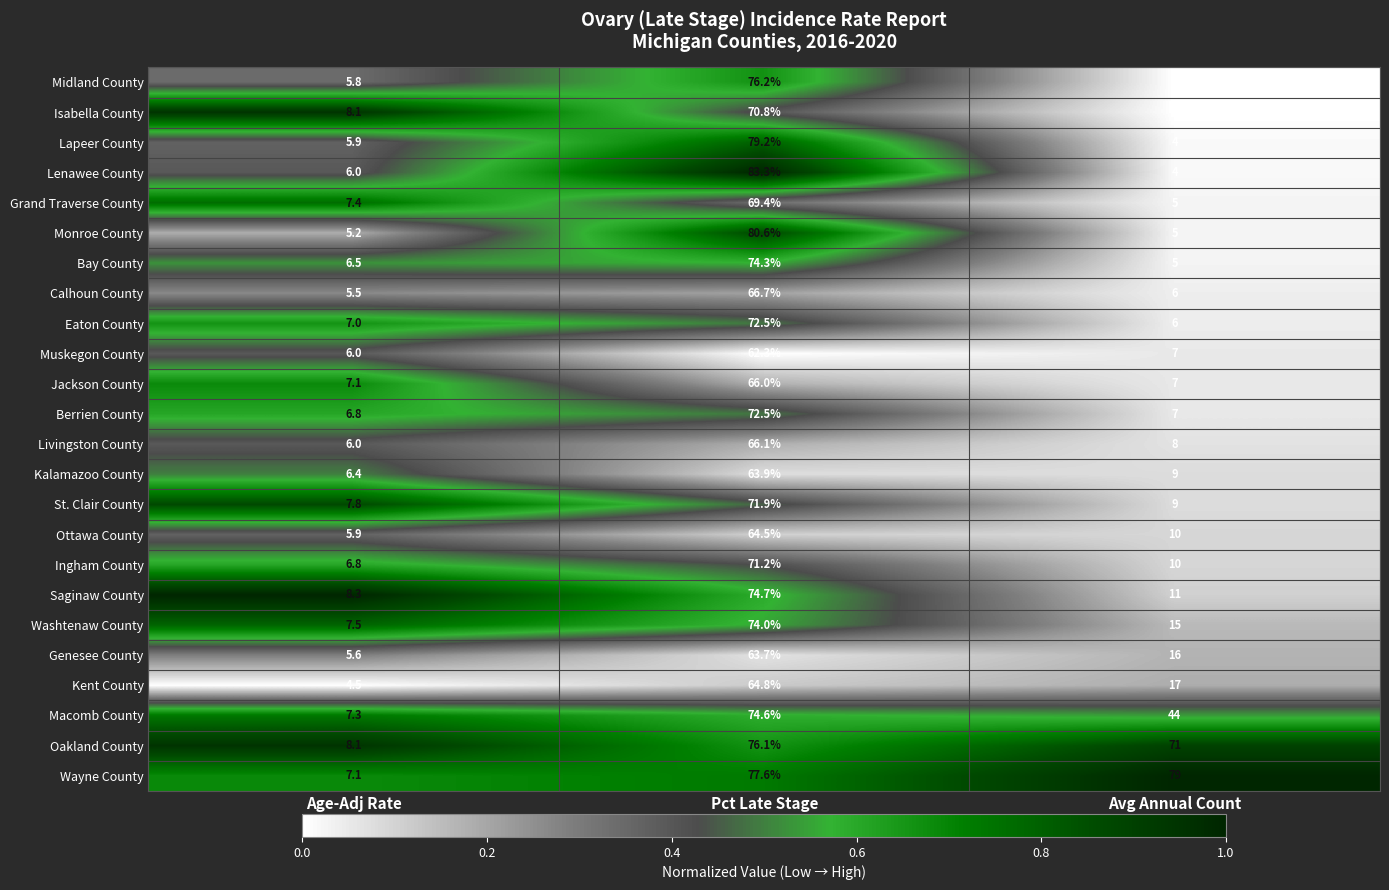

What is the average value of the Ingham County series?

29.3